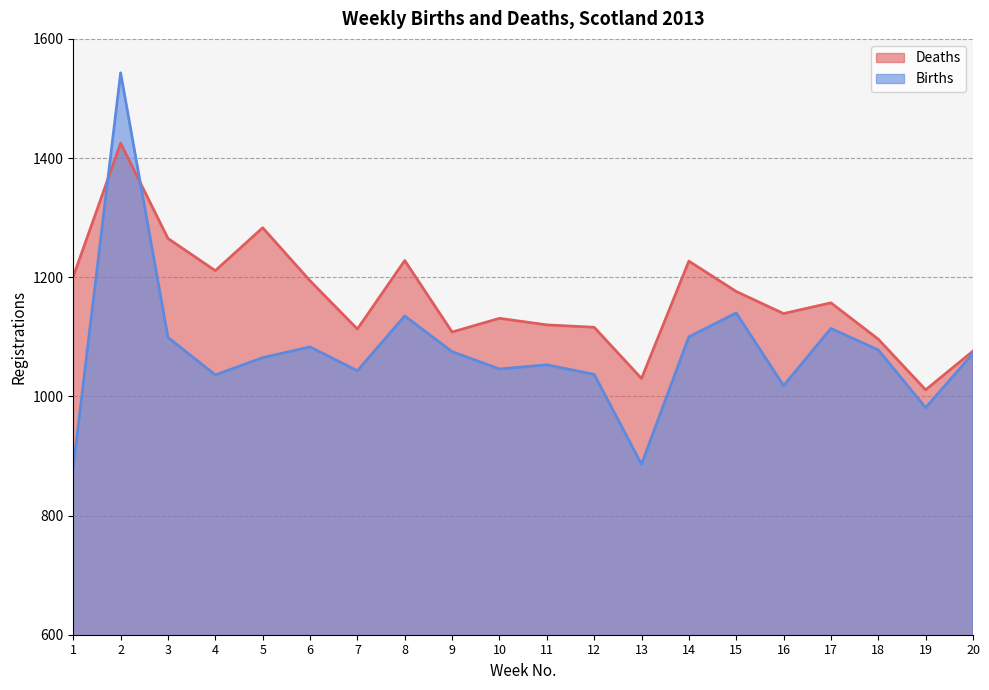

Reading right to left, what are all the values shown in this chart?

Births: 1072	981	1078	1114	1018	1140	1100	886	1037	1053	1046	1075	1135	1043	1083	1065	1036	1099	1543	881
Deaths: 1076	1011	1096	1157	1139	1176	1227	1030	1116	1120	1131	1108	1228	1113	1194	1283	1211	1265	1425	1201